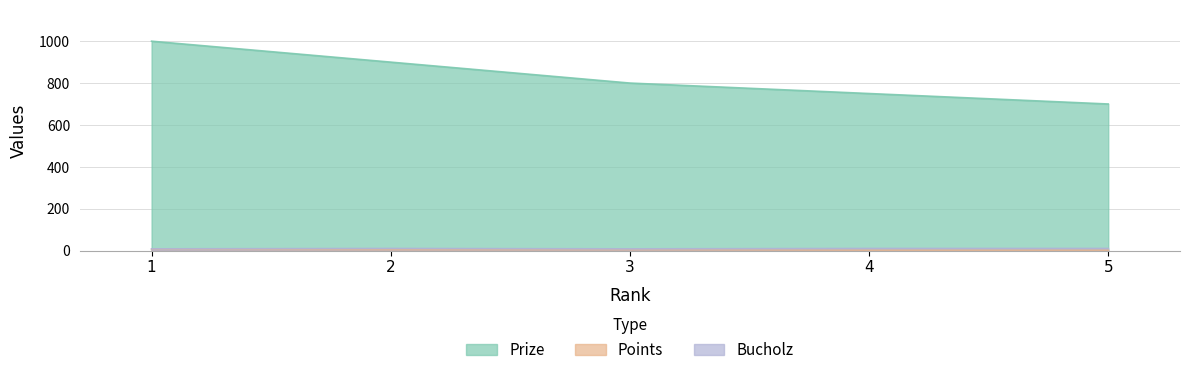

How many Points values are between 2 and 4?

4